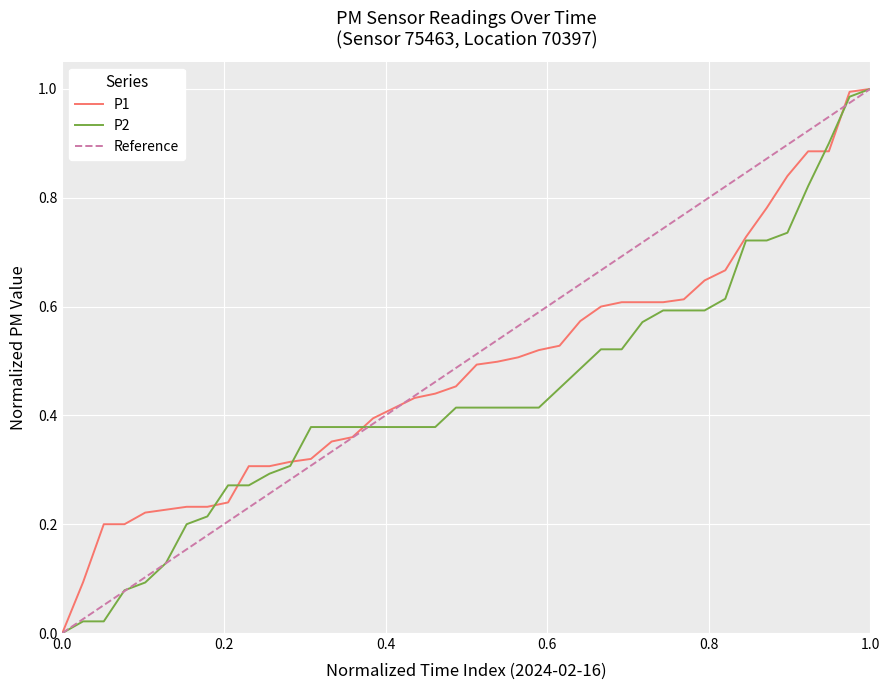

True or false: P1 has more than 0 interior local peaks.

False